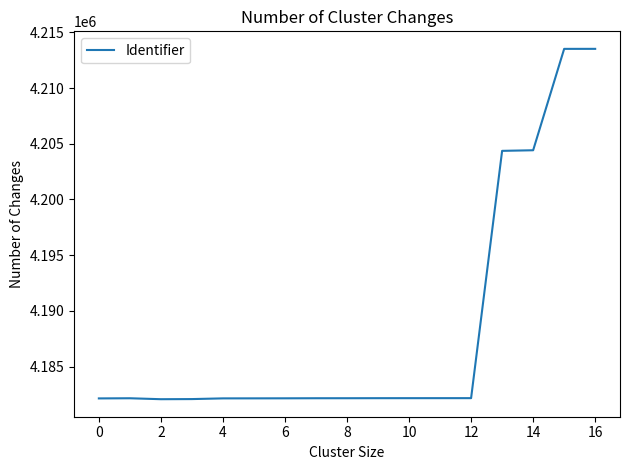

What is the difference between the maximum and minimum values?

31440